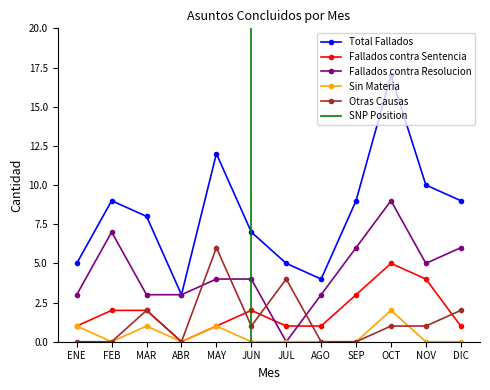

The value of Fallados contra Resolucion at AGO is 3. True or false?

True